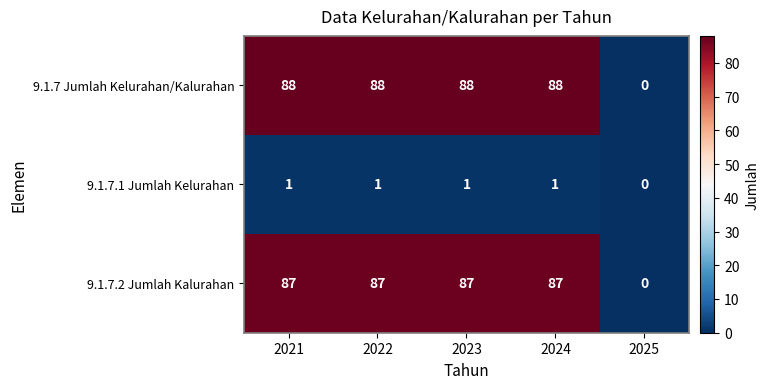

What is the sum of all 9.1.7 Jumlah Kelurahan/Kalurahan values?

352